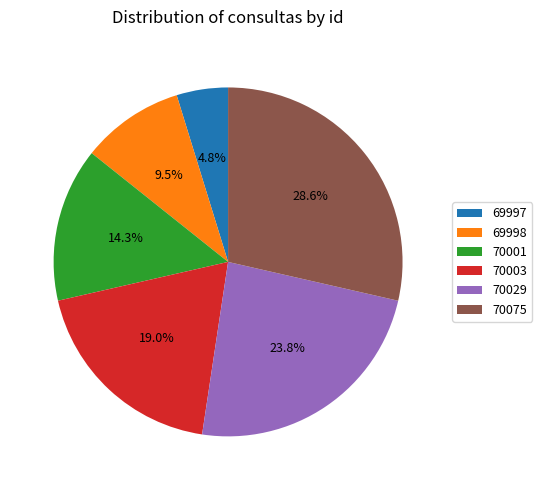

To the nearest percent, what is the combined percentage of 70029 and 69998?

33%